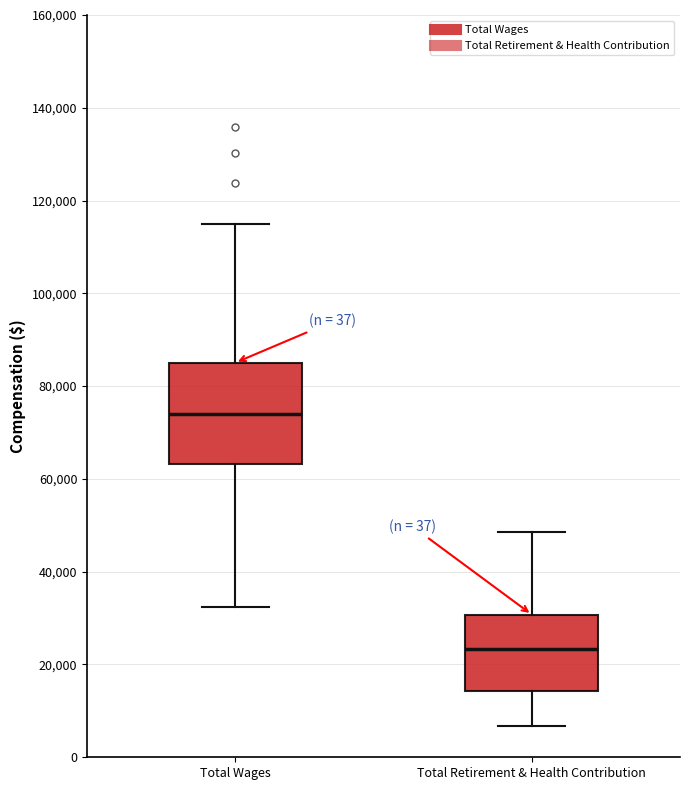

Reading left to right, read every box against the y-axis: the position of its median line, the range the box covers, and the ends of its whiskers. The values are not printed on the chart, so give them approximately, as read against the axis.

Total Wages: median 74000, box 64000 to 86000, whiskers 32000 to 114000
Total Retirement & Health Contribution: median 24000, box 14000 to 30000, whiskers 6000 to 48000